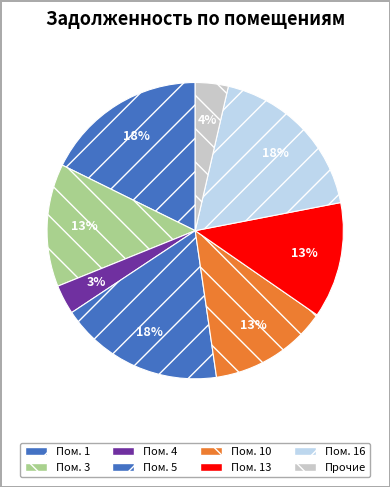

How many segments does this pie chart have?

8